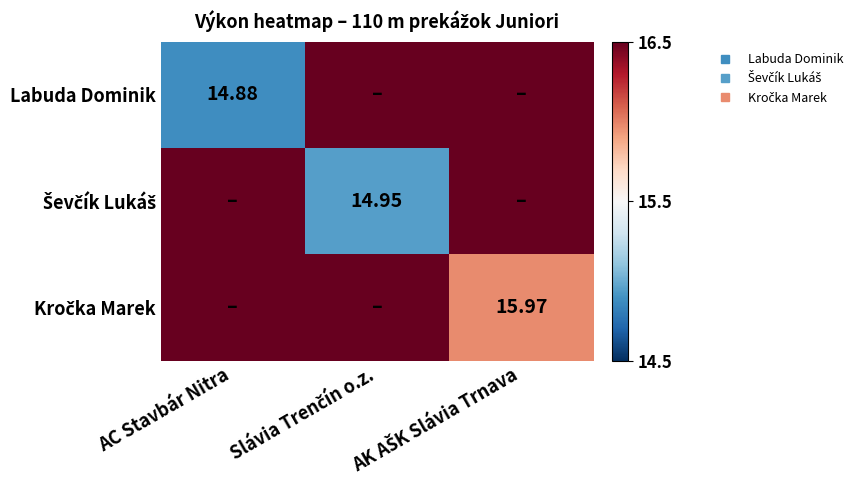

True or false: Ševčík Lukáš has a value of 23.4 at AK AŠK Slávia Trnava.

False